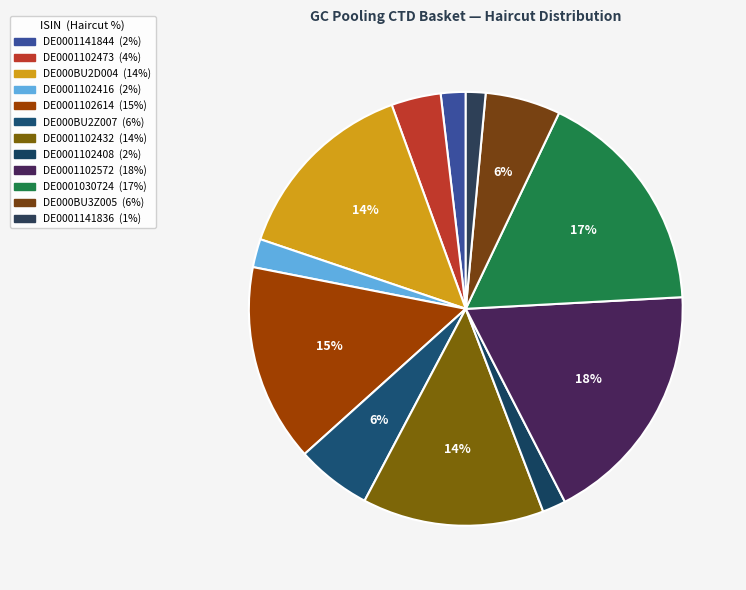

Which has a higher value, DE0001102432 or DE0001102572?

DE0001102572